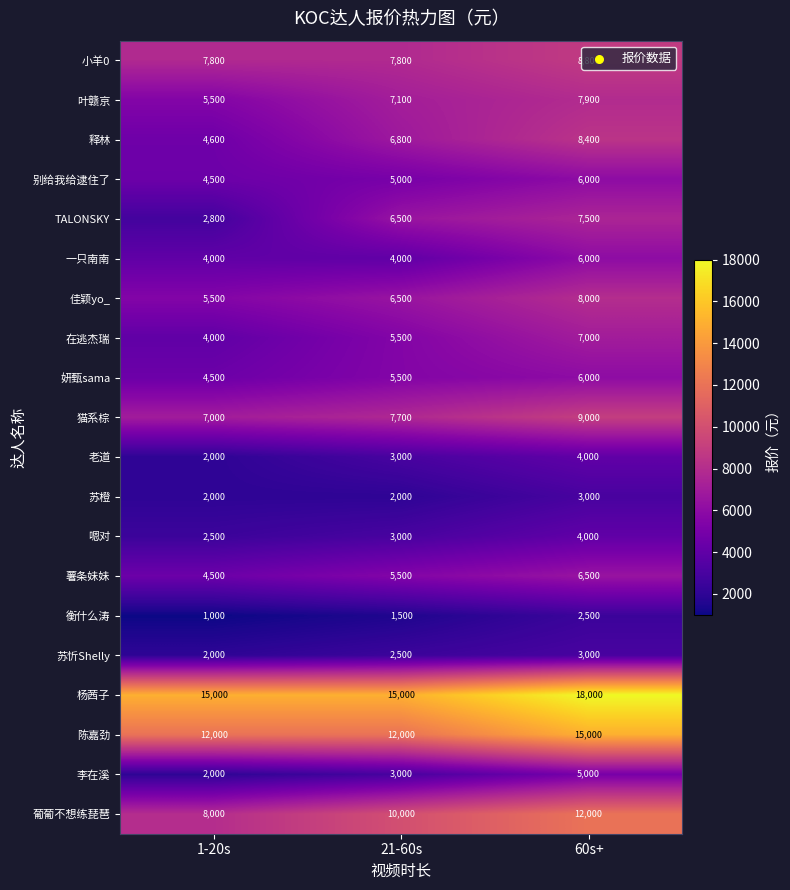

Which label corresponds to the largest value in the chart?

60s+